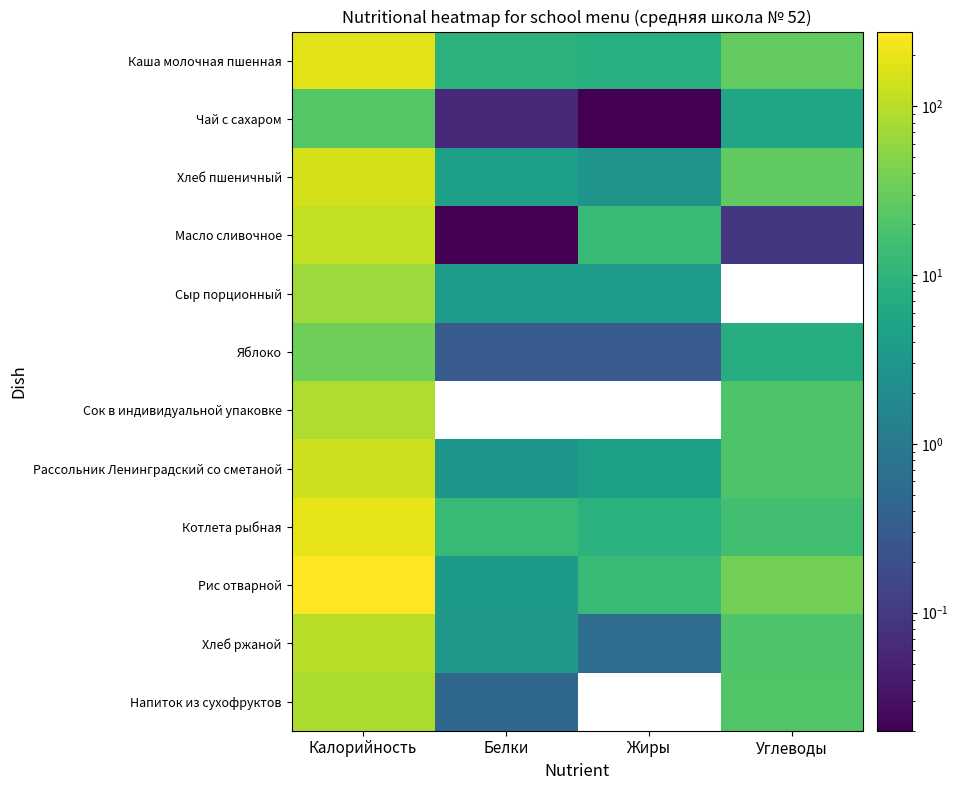

At which label is Хлеб пшеничный closest to 77?

Углеводы